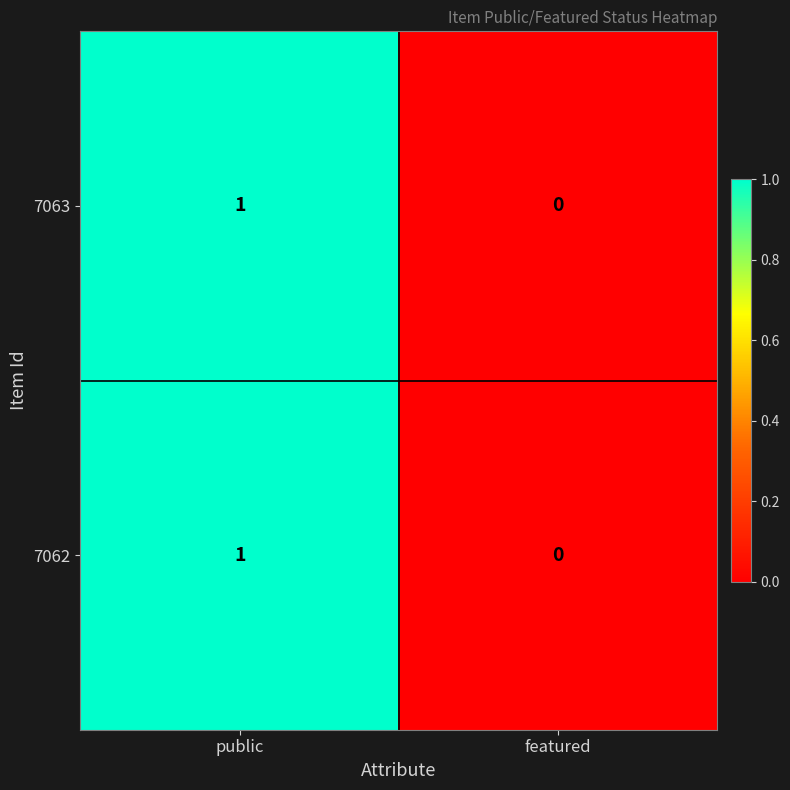

At which label is 7062 closest to 0?

featured